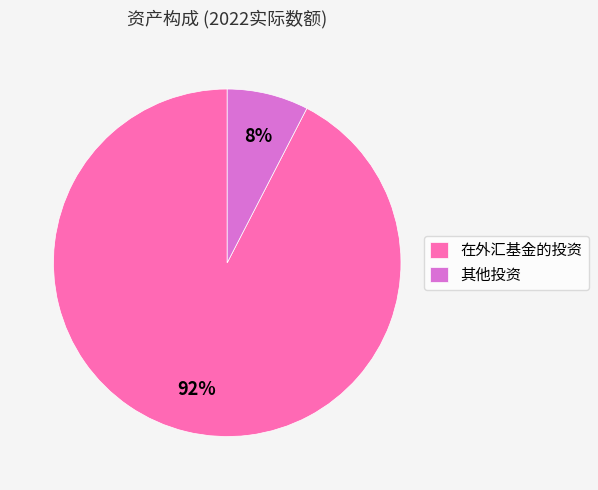

Count the number of slices in the pie.

2